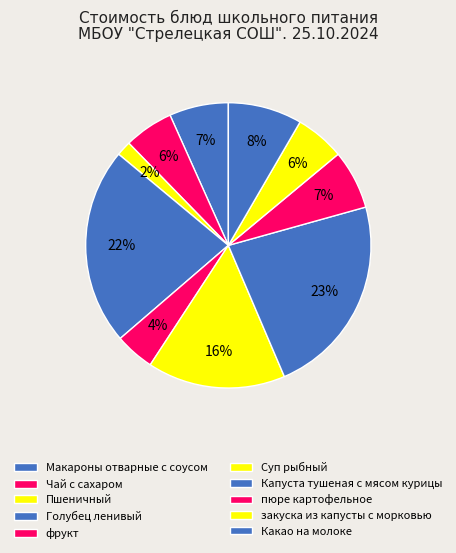

Count the number of slices in the pie.

10